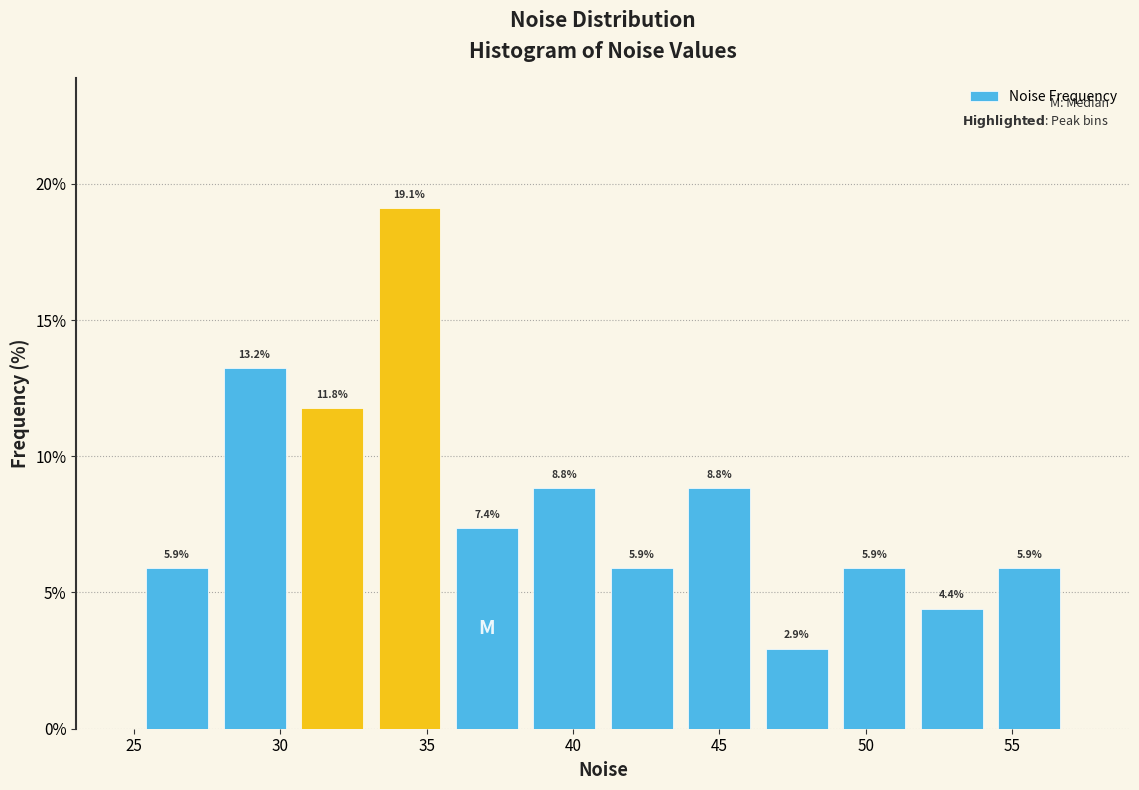

Over which range of the x-axis is the bar tallest?

33.0 to 35.5